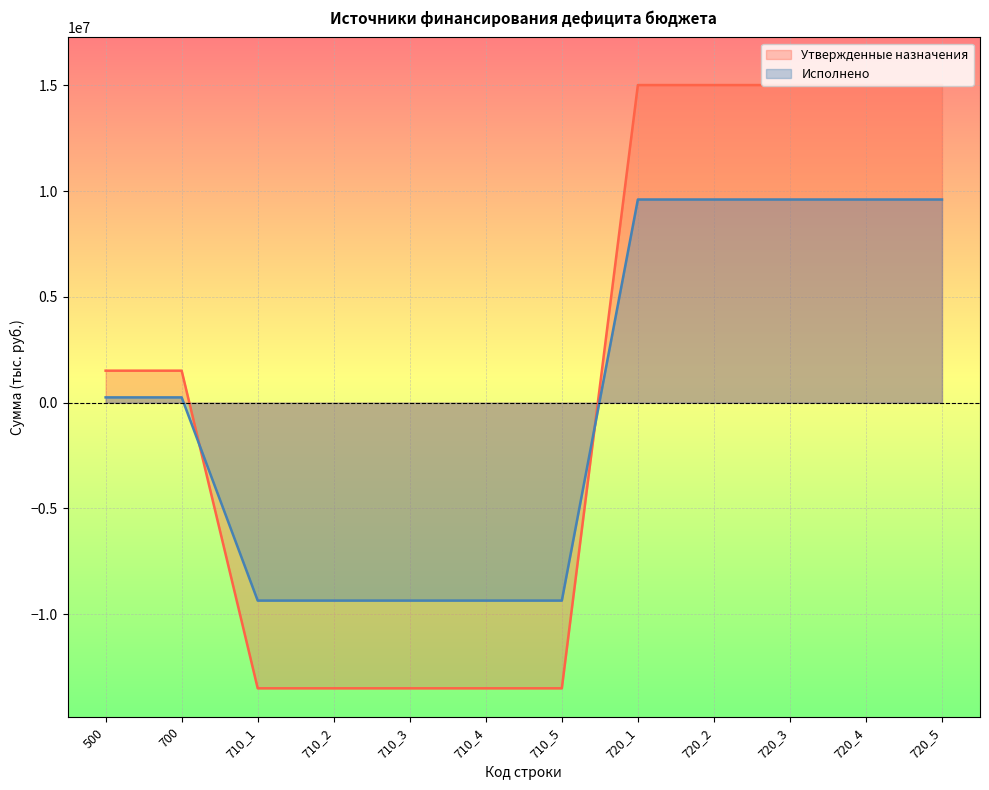

List the series in order of their overall mean, lowest first.

Исполнено, Утвержденные назначения